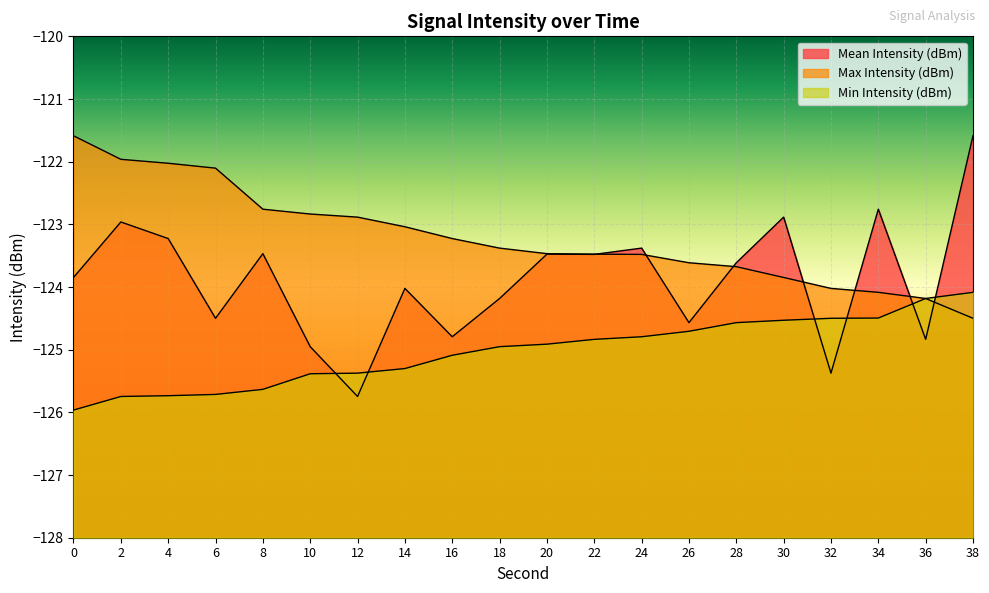

The Max Intensity (dBm) series shows -170.6 at 24. True or false?

False